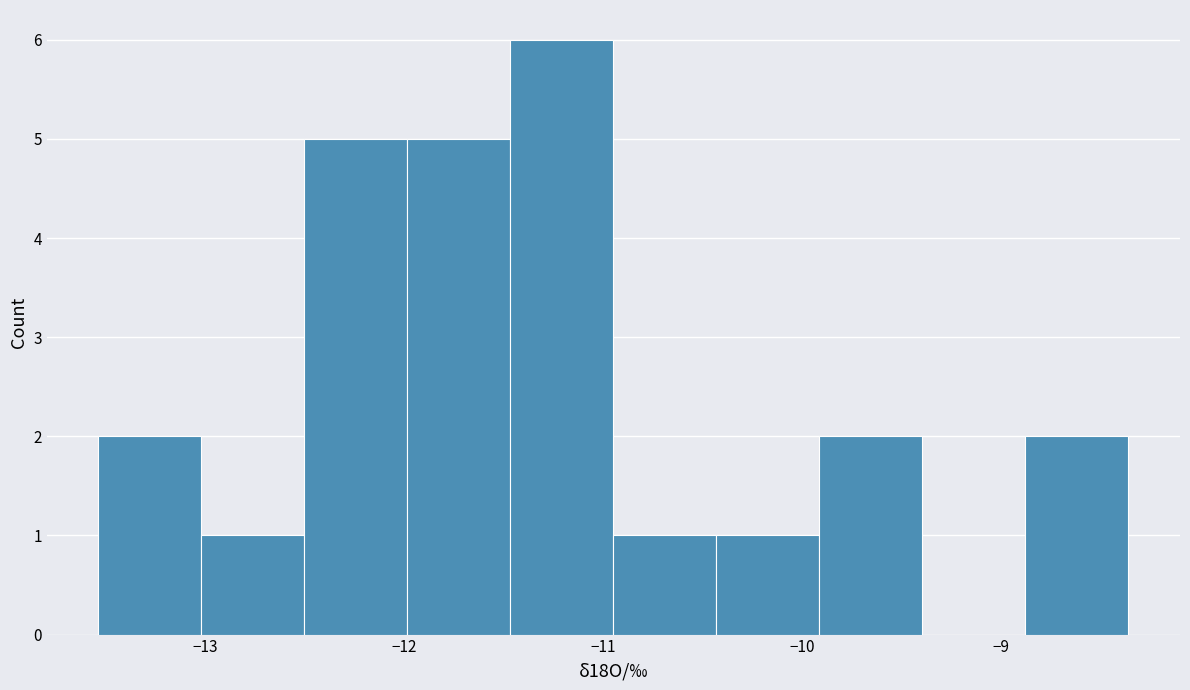

What is the height of the bar covering -12.5 to -12.0 on the x-axis? Neither the bar edges nor the heights are printed on the chart, so give them approximately, as read against the axes.

5